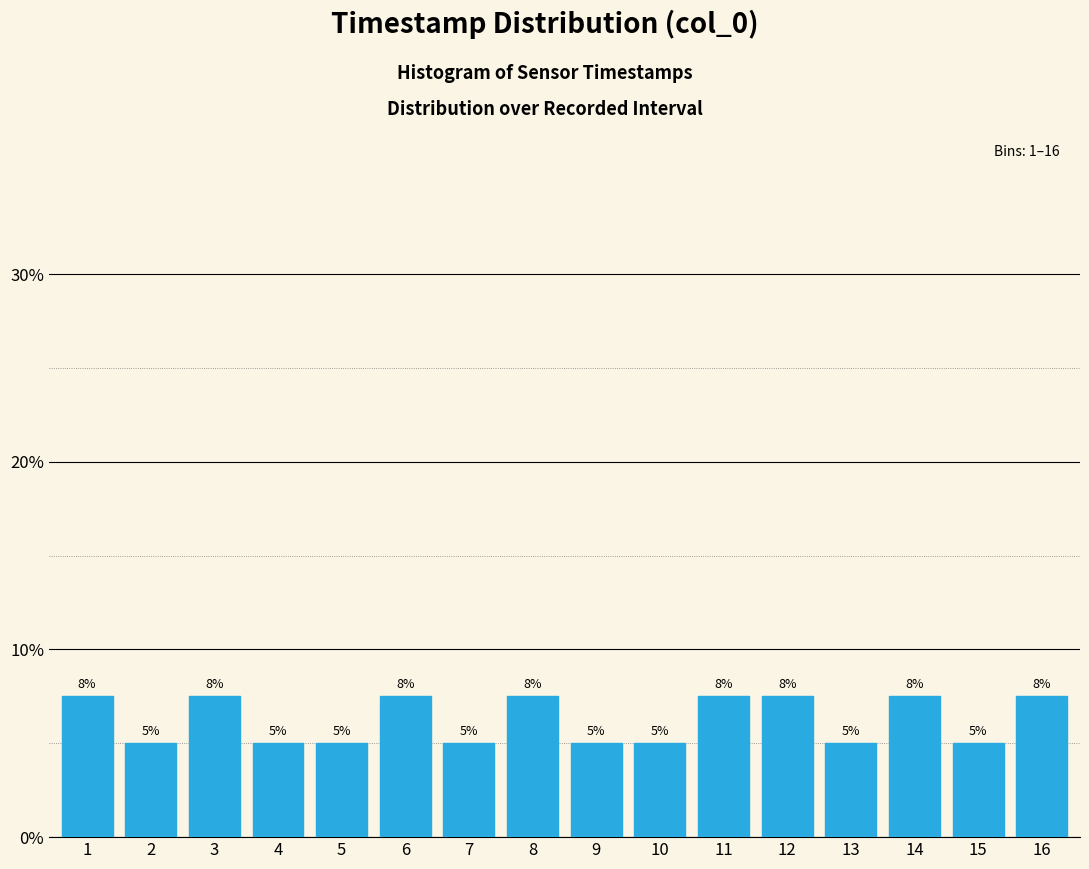

What is the greatest value displayed?

7.5